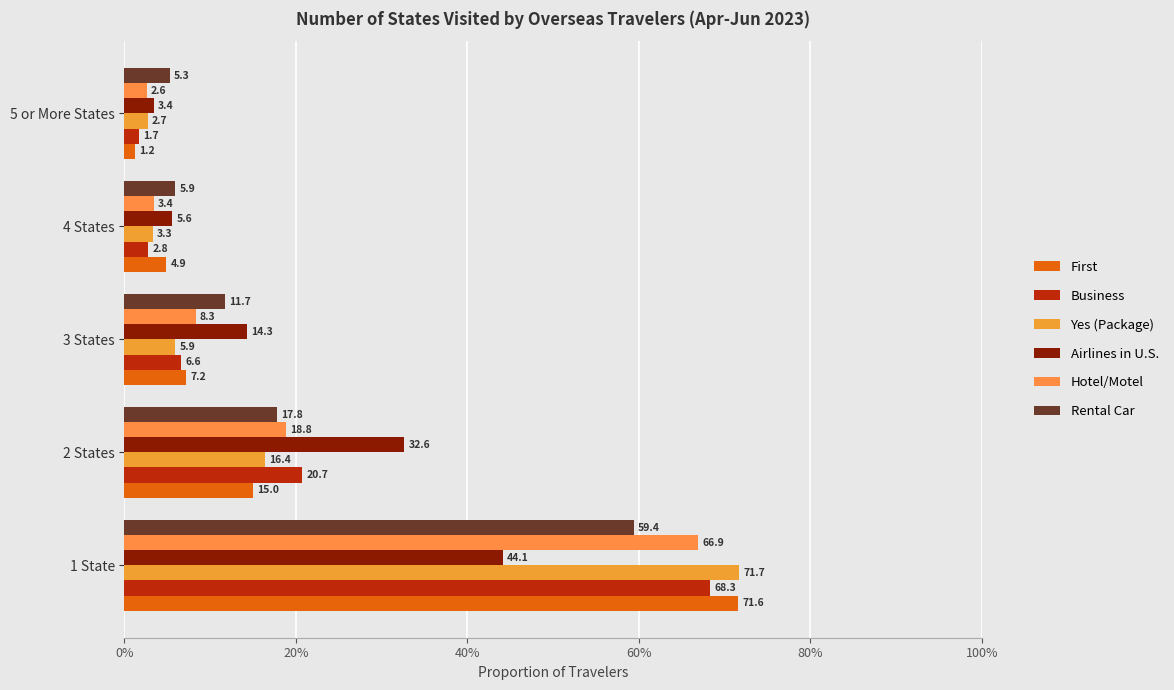

How many data points in Business are less than 6?

2